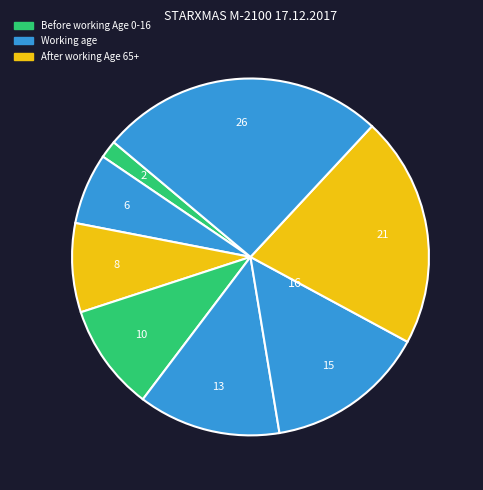

How many slices are in this pie chart?

8